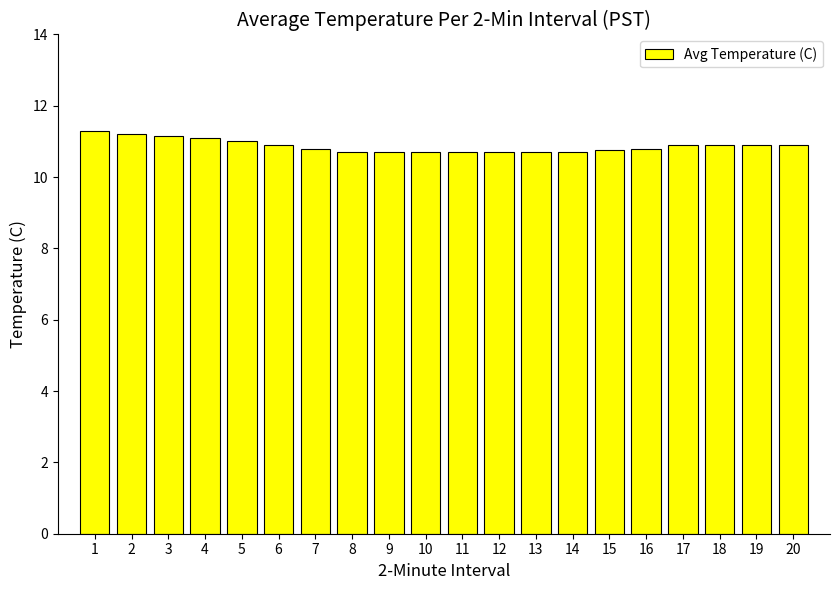

True or false: the data shows 16.1 at 8.

False